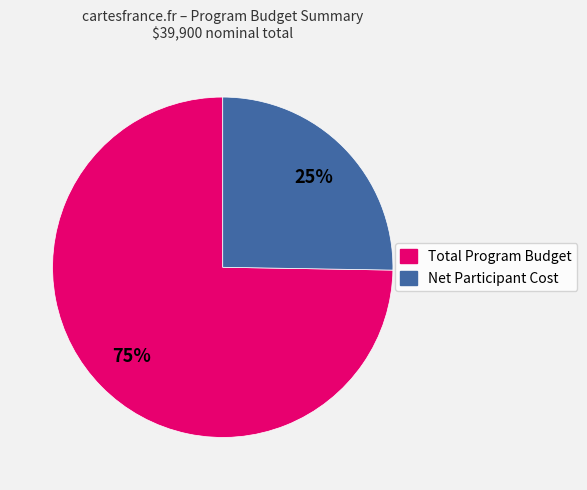

What percentage is the Net Participant Cost slice, to the nearest percent?

25%